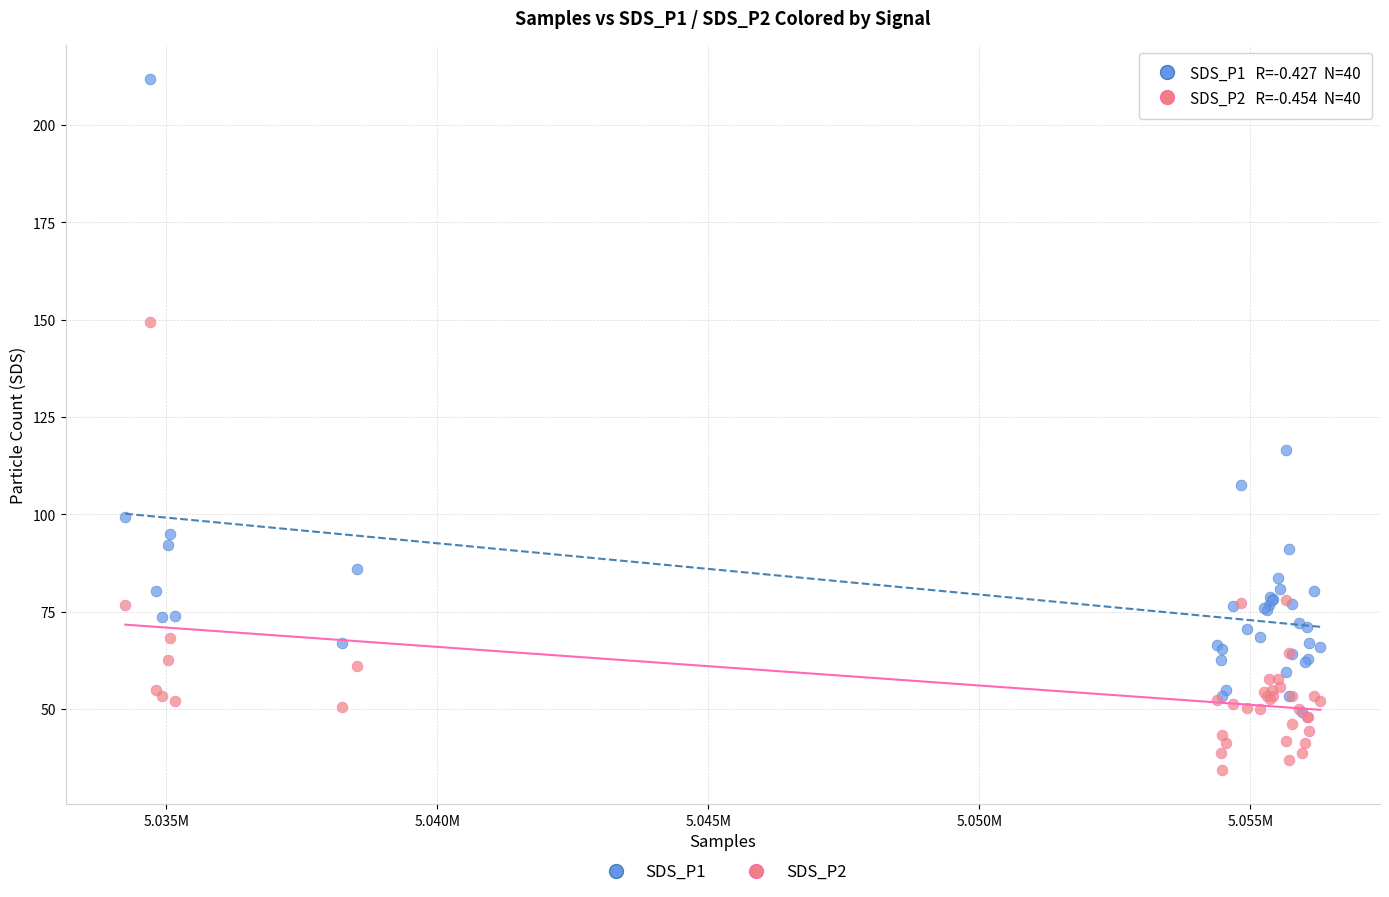

In the SDS_P1 series, what Y value is closest to 130?

116.6